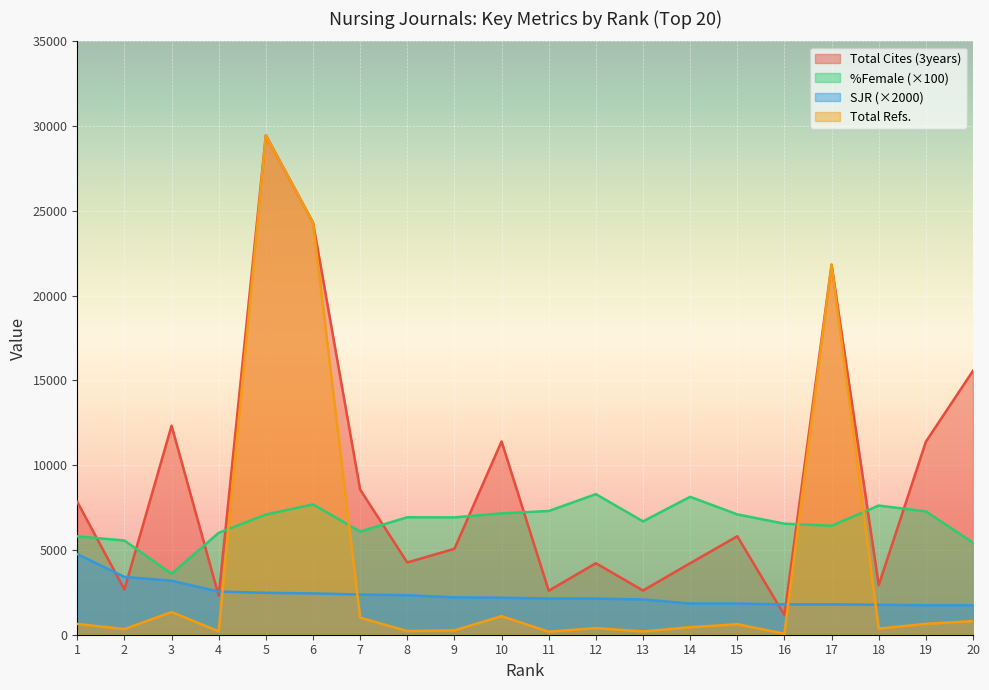

What are all the series names shown in the legend?

Total Cites (3years), %Female (×100), SJR (×2000), Total Refs.